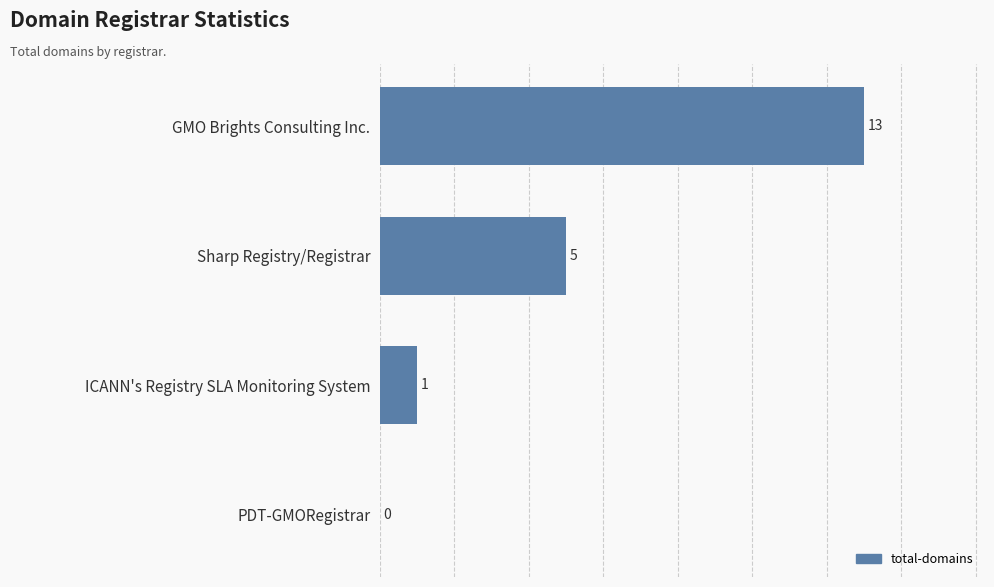

Which category has the highest value across all series?

GMO Brights Consulting Inc.